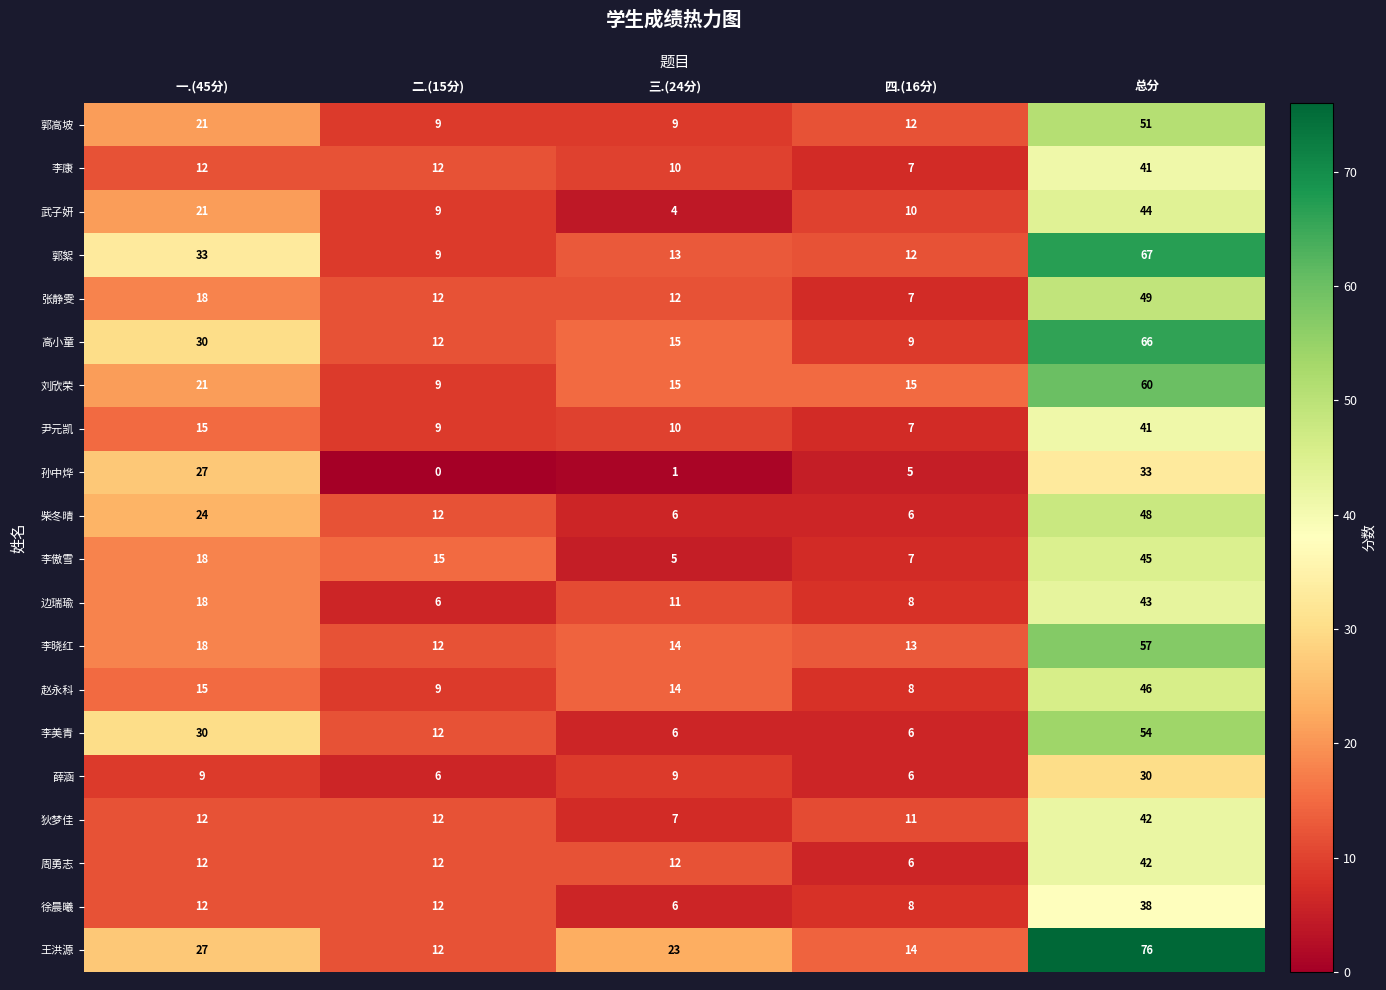

How many distinct data groups are displayed?

20